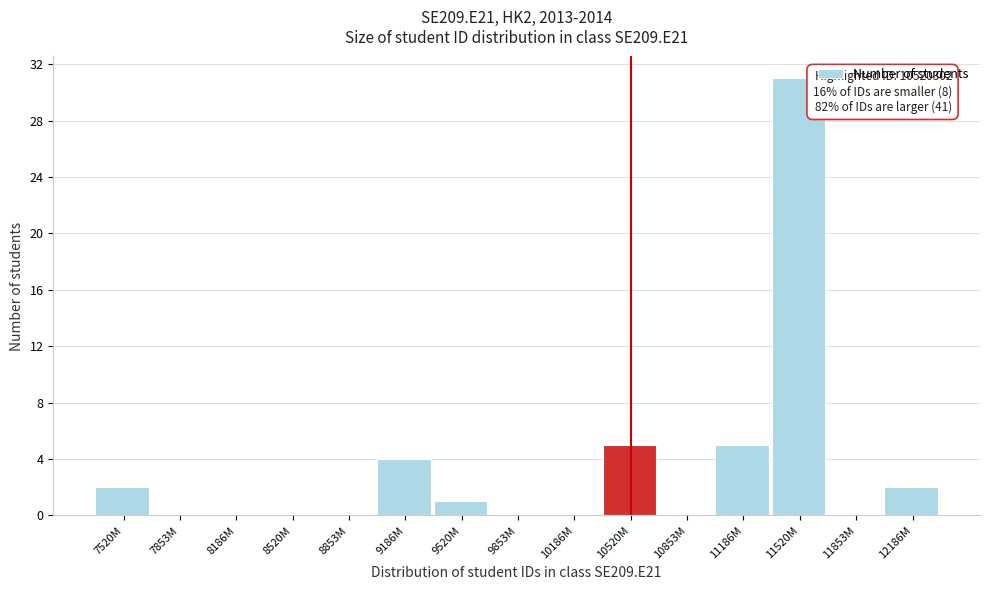

Reading right to left, extract all data points from this chart.

12186M=2	11853M=0	11520M=31	11186M=5	10853M=0	10520M=5	10186M=0	9853M=0	9520M=1	9186M=4	8853M=0	8520M=0	8186M=0	7853M=0	7520M=2